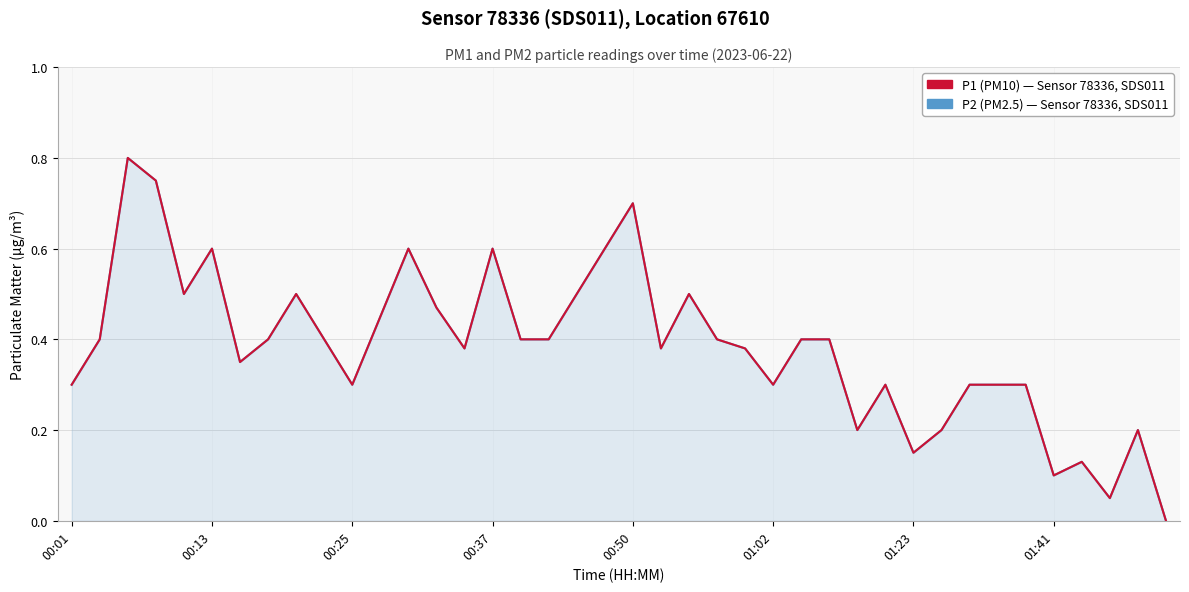

How many lines are shown in the chart?

2